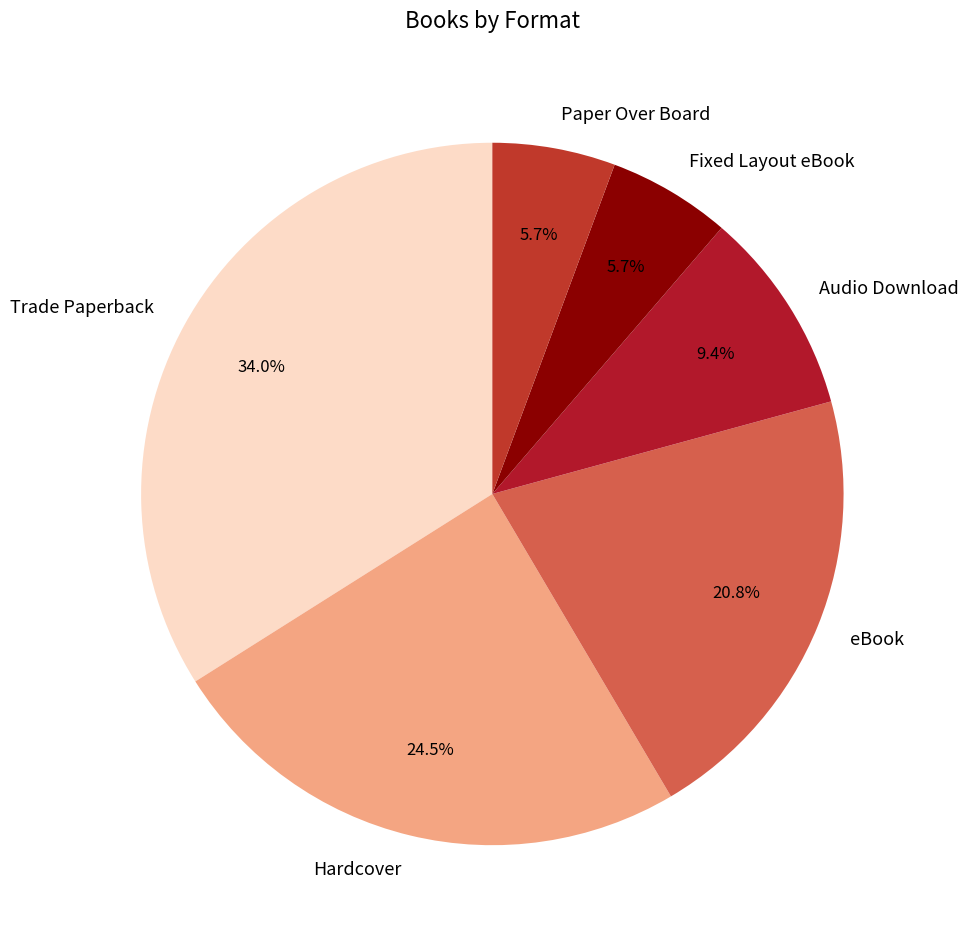

What percentage is the Audio Download slice, to the nearest percent?

9%